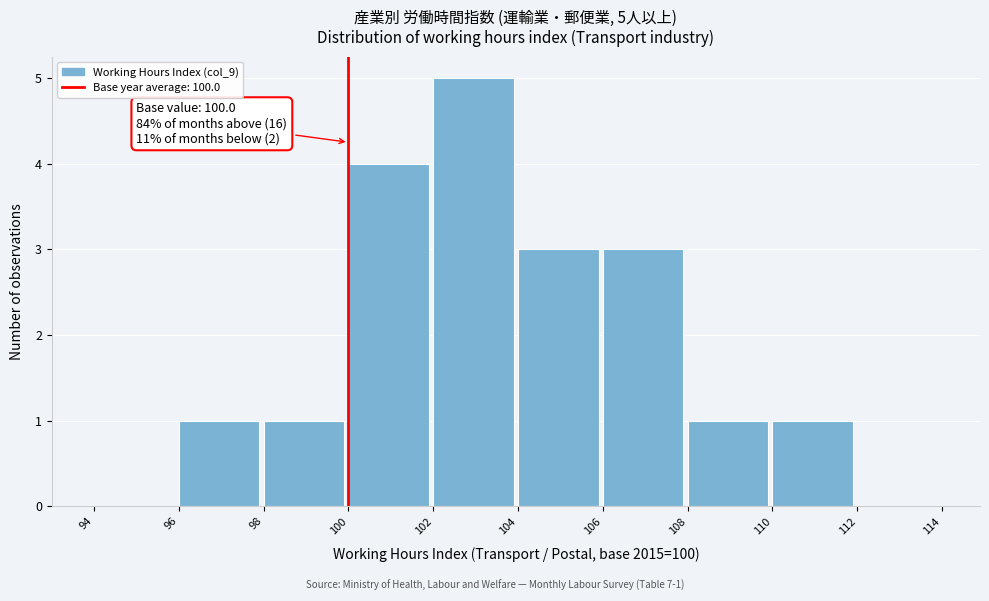

Which range on the x-axis has the tallest bar?

102 to 104